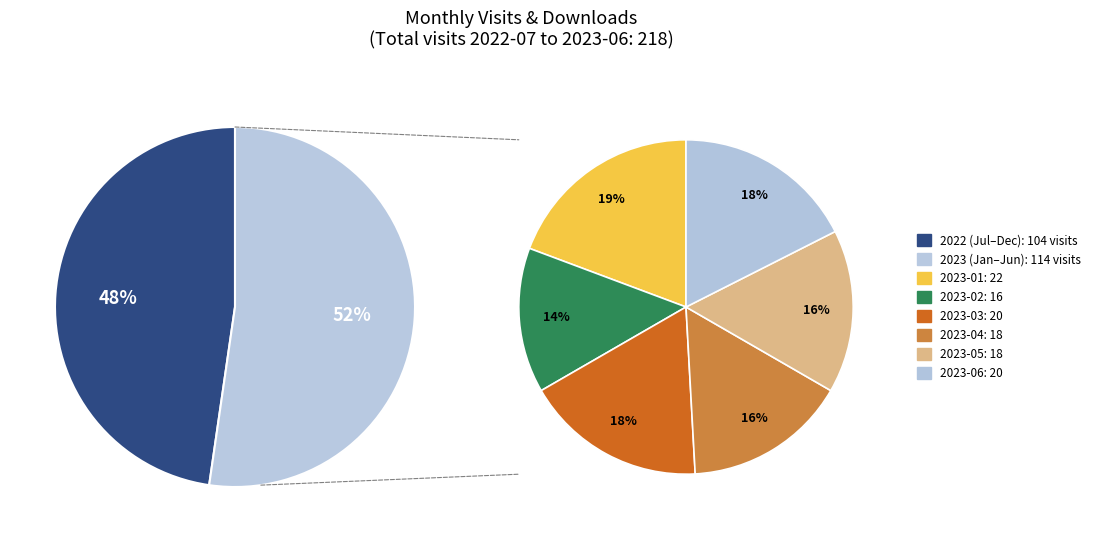

What portion of the pie excludes 2023-06?

90.8%